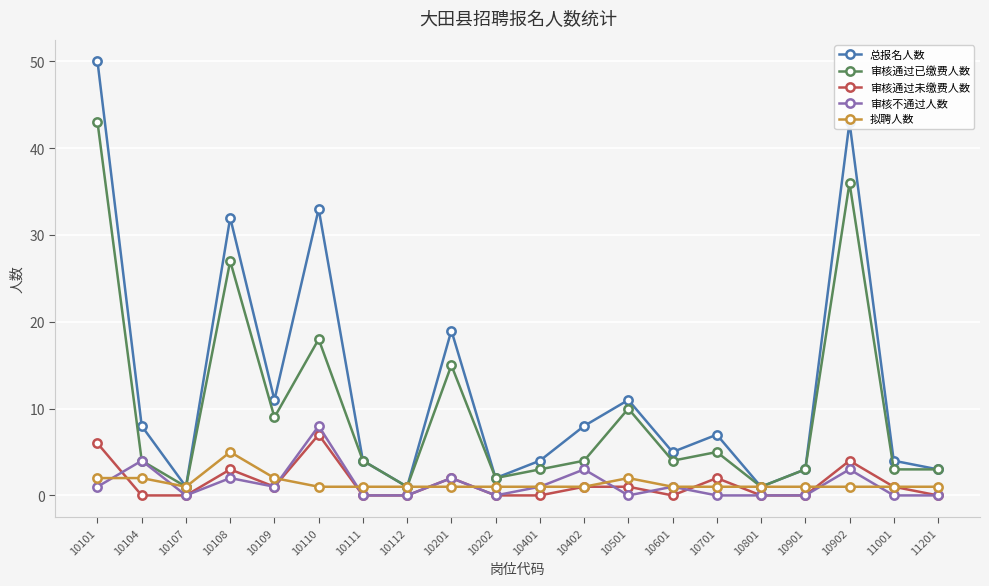

Reading left to right, what are all the values shown in this chart?

总报名人数: 10101=50	10104=8	10107=1	10108=32	10109=11	10110=33	10111=4	10112=1	10201=19	10202=2	10401=4	10402=8	10501=11	10601=5	10701=7	10801=1	10901=3	10902=43	11001=4	11201=3
审核通过已缴费人数: 10101=43	10104=4	10107=1	10108=27	10109=9	10110=18	10111=4	10112=1	10201=15	10202=2	10401=3	10402=4	10501=10	10601=4	10701=5	10801=1	10901=3	10902=36	11001=3	11201=3
审核通过未缴费人数: 10101=6	10104=0	10107=0	10108=3	10109=1	10110=7	10111=0	10112=0	10201=2	10202=0	10401=0	10402=1	10501=1	10601=0	10701=2	10801=0	10901=0	10902=4	11001=1	11201=0
审核不通过人数: 10101=1	10104=4	10107=0	10108=2	10109=1	10110=8	10111=0	10112=0	10201=2	10202=0	10401=1	10402=3	10501=0	10601=1	10701=0	10801=0	10901=0	10902=3	11001=0	11201=0
拟聘人数: 10101=2	10104=2	10107=1	10108=5	10109=2	10110=1	10111=1	10112=1	10201=1	10202=1	10401=1	10402=1	10501=2	10601=1	10701=1	10801=1	10901=1	10902=1	11001=1	11201=1